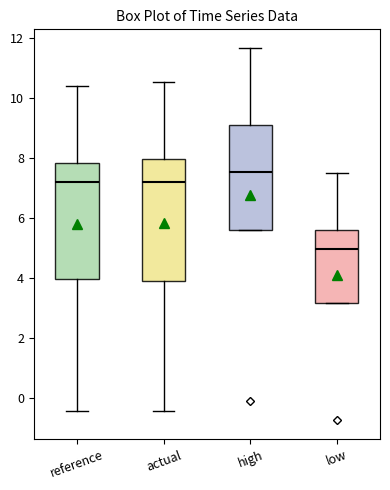

Which box has the lowest median line?

low